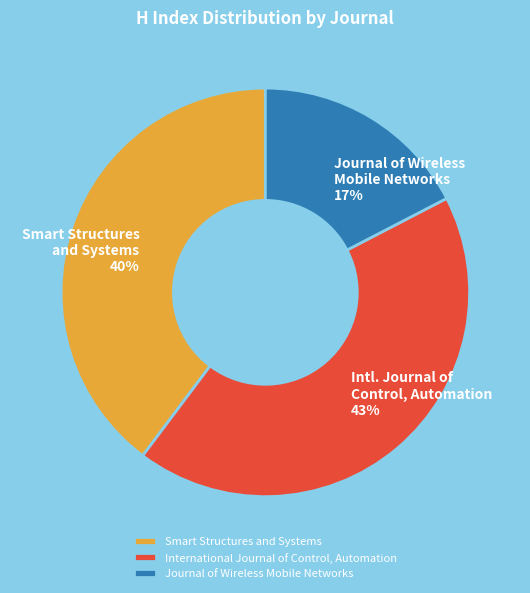

To the nearest percent, what is the combined percentage of Journal of Wireless Mobile Networks and Smart Structures and Systems?

57%